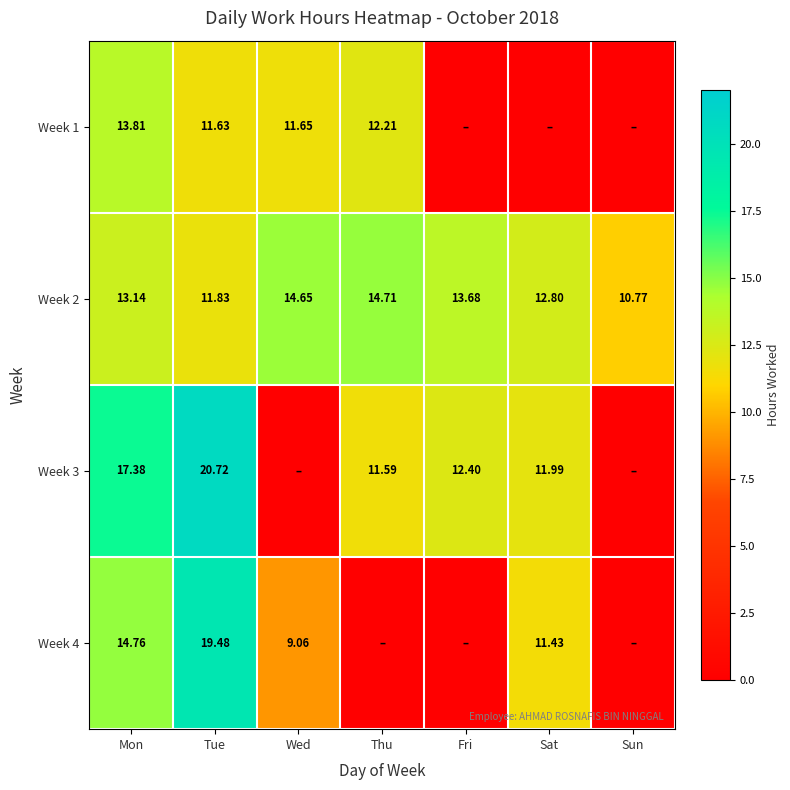

Which category has the lowest value in the Week 2 series?

Sun